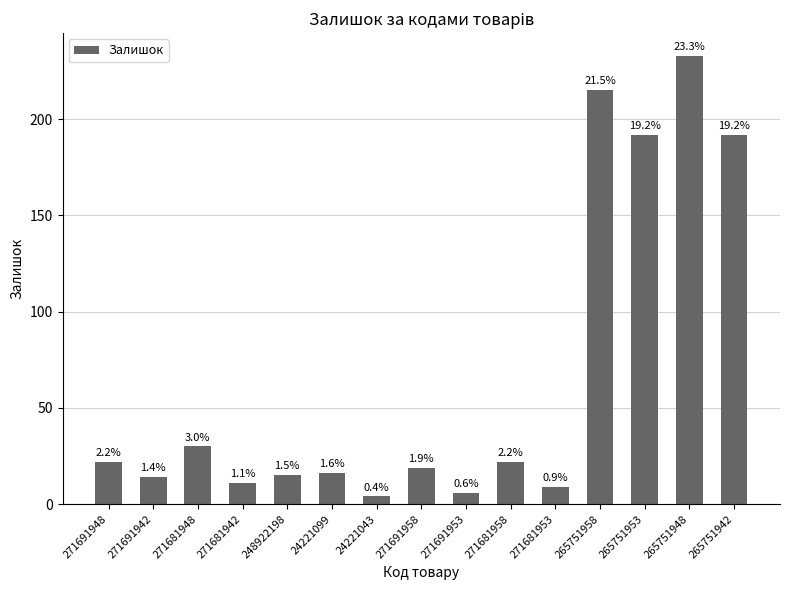

Does the chart contain stacked bars?

No